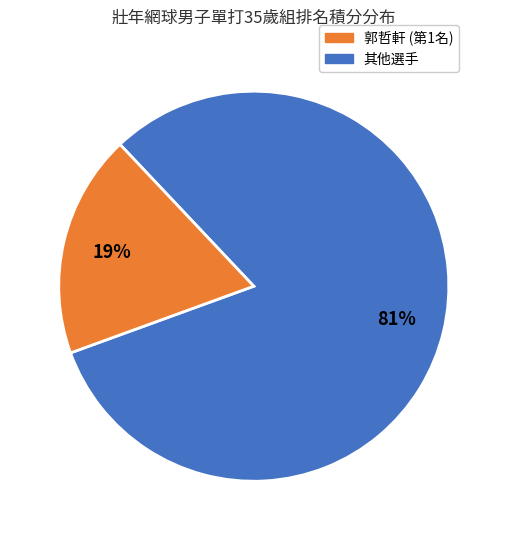

To the nearest percent, what is the average slice percentage?

50%